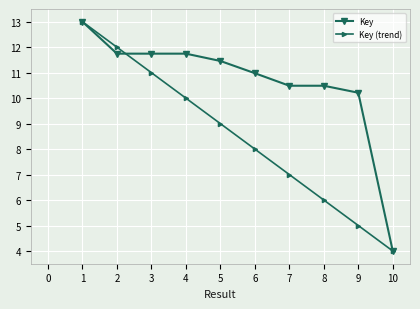

The value of Key at 9 is 6.0. True or false?

False